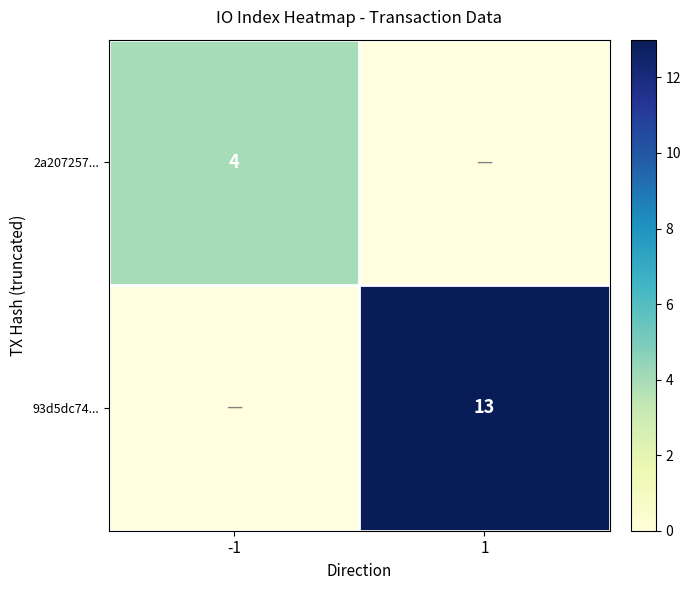

The 93d5dc74... series shows 18 at 1. True or false?

False